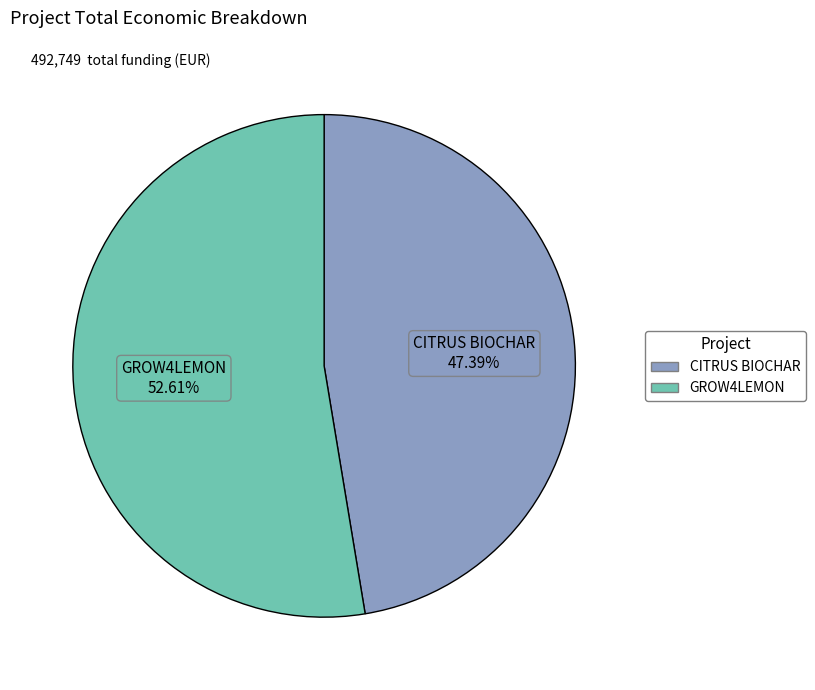

Is it true that CITRUS BIOCHAR is 47% of the pie?

True